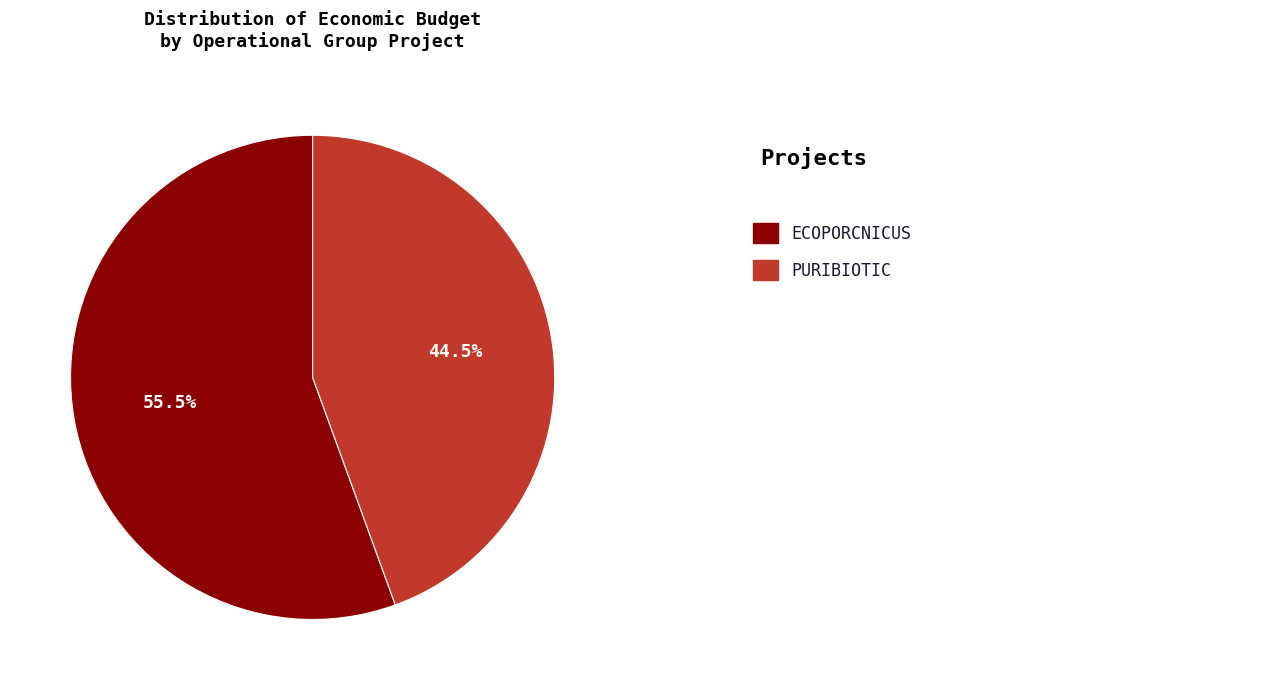

Is there any slice that represents more than half of the pie?

Yes